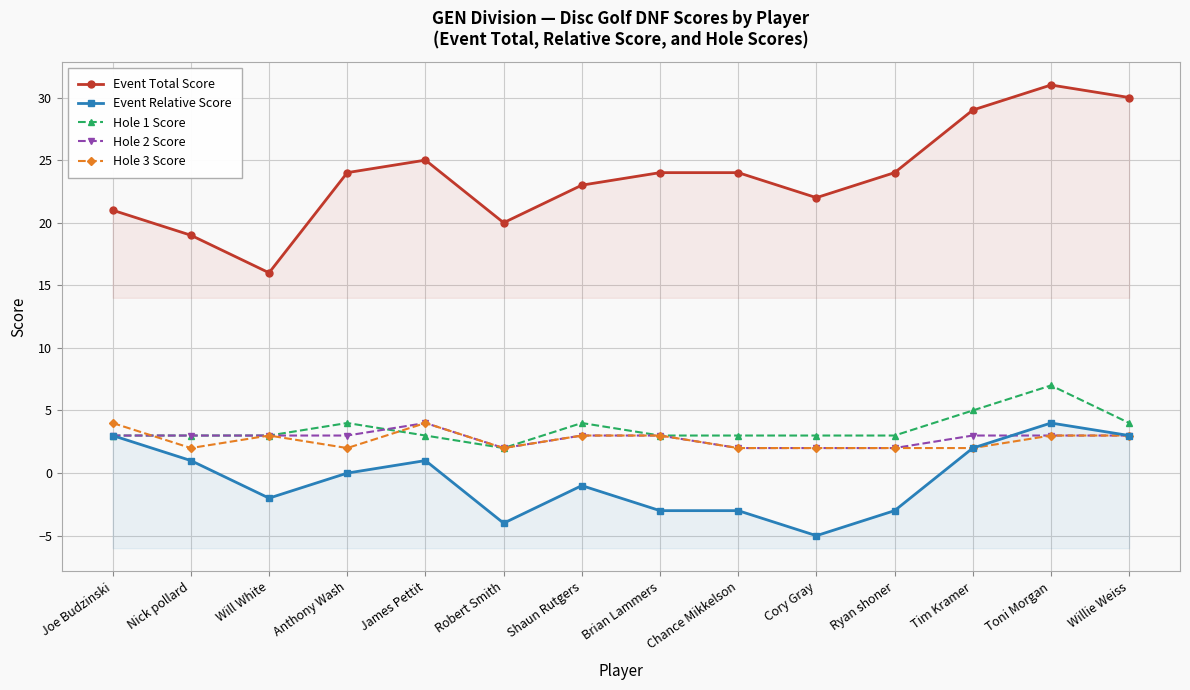

What is the maximum value for Event Relative Score?

4